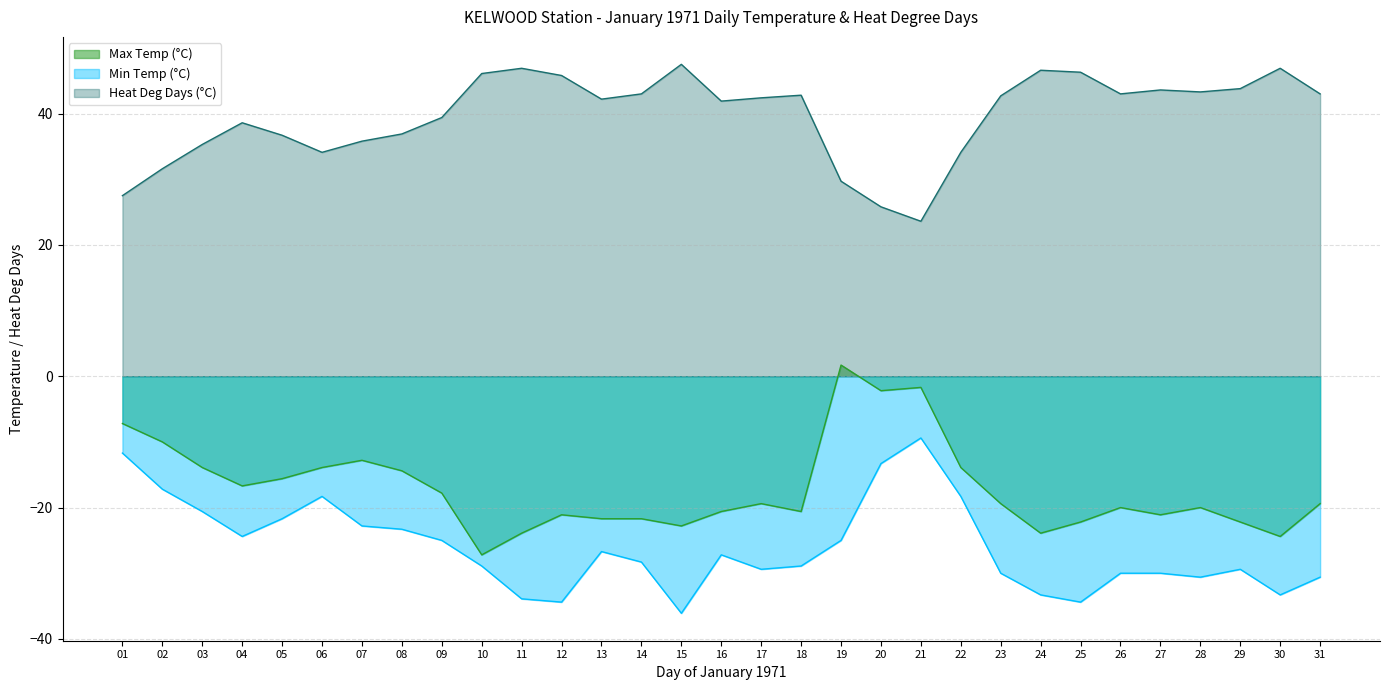

True or false: Heat Deg Days (°C) and Min Temp (°C) intersect in this chart.

False